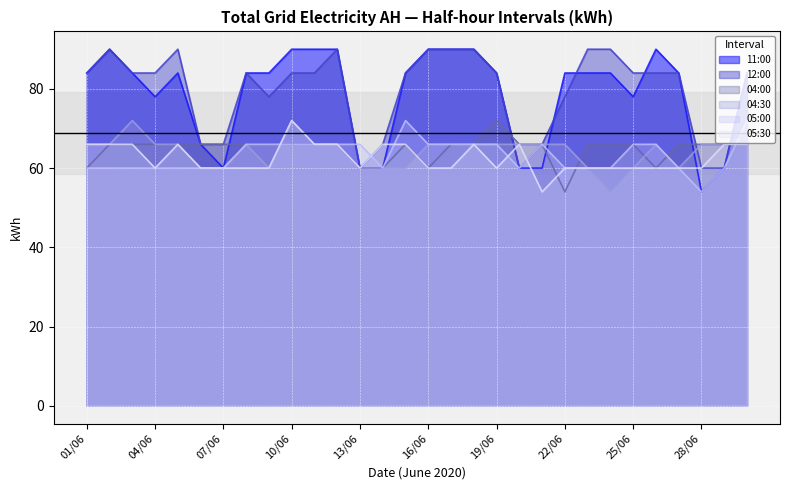

At 28/06, list the series in order from smallest to largest.

11:00, 05:00, 12:00, 05:30, 04:00, 04:30